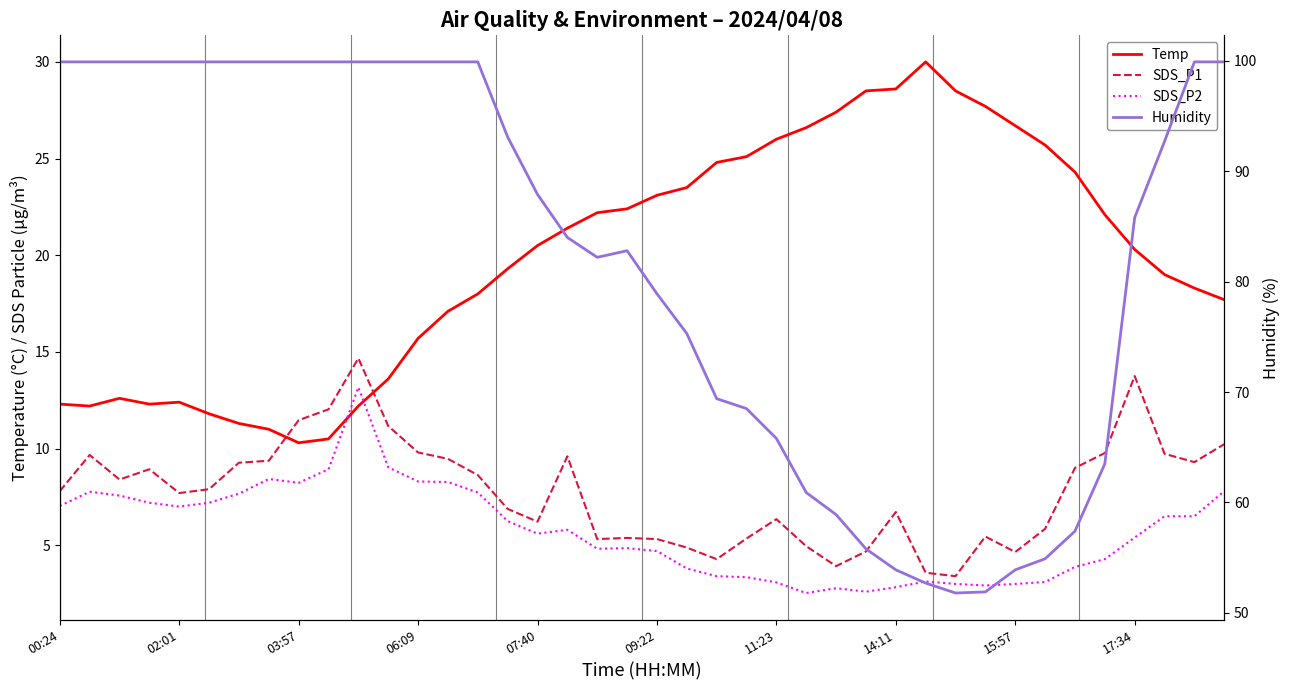

True or false: Humidity has more than 2 interior local peaks.

False